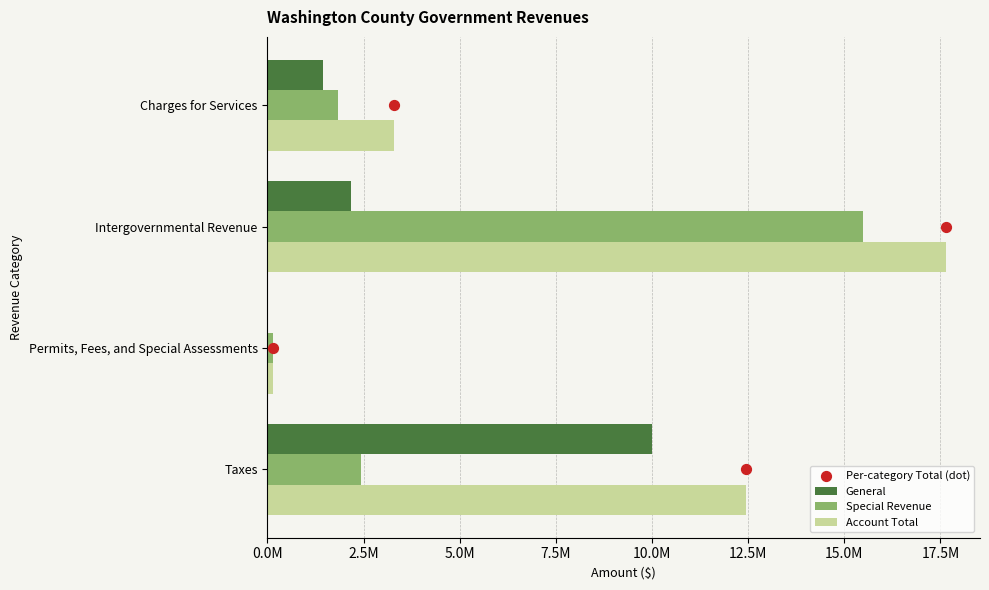

Which series has the largest total across all categories?

Account Total